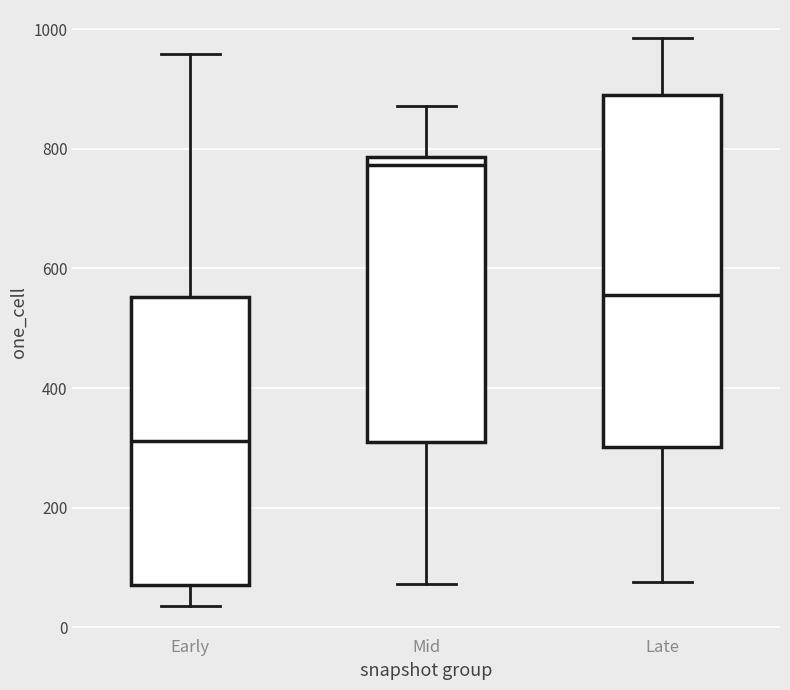

Reading left to right, read every box against the y-axis: the position of its median line, the range the box covers, and the ends of its whiskers. The values are not printed on the chart, so give them approximately, as read against the axis.

Early: median 320, box 80 to 560, whiskers 40 to 960
Mid: median 780 (just below the box's upper edge), box 300 to 780, whiskers 80 to 880
Late: median 560, box 300 to 900, whiskers 80 to 980